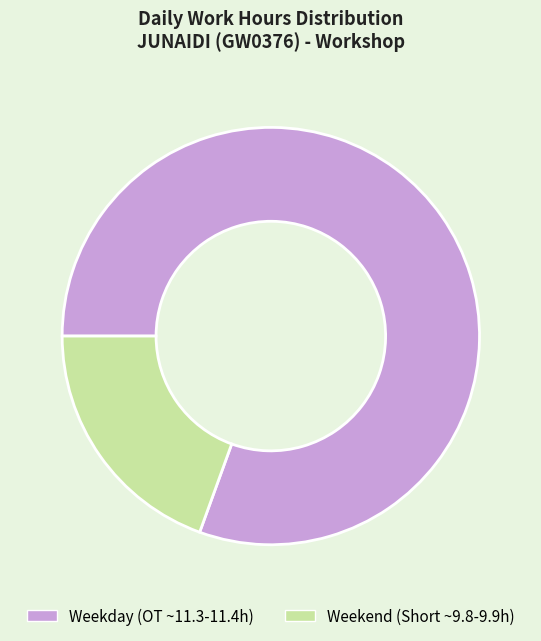

How many segments does this pie chart have?

2